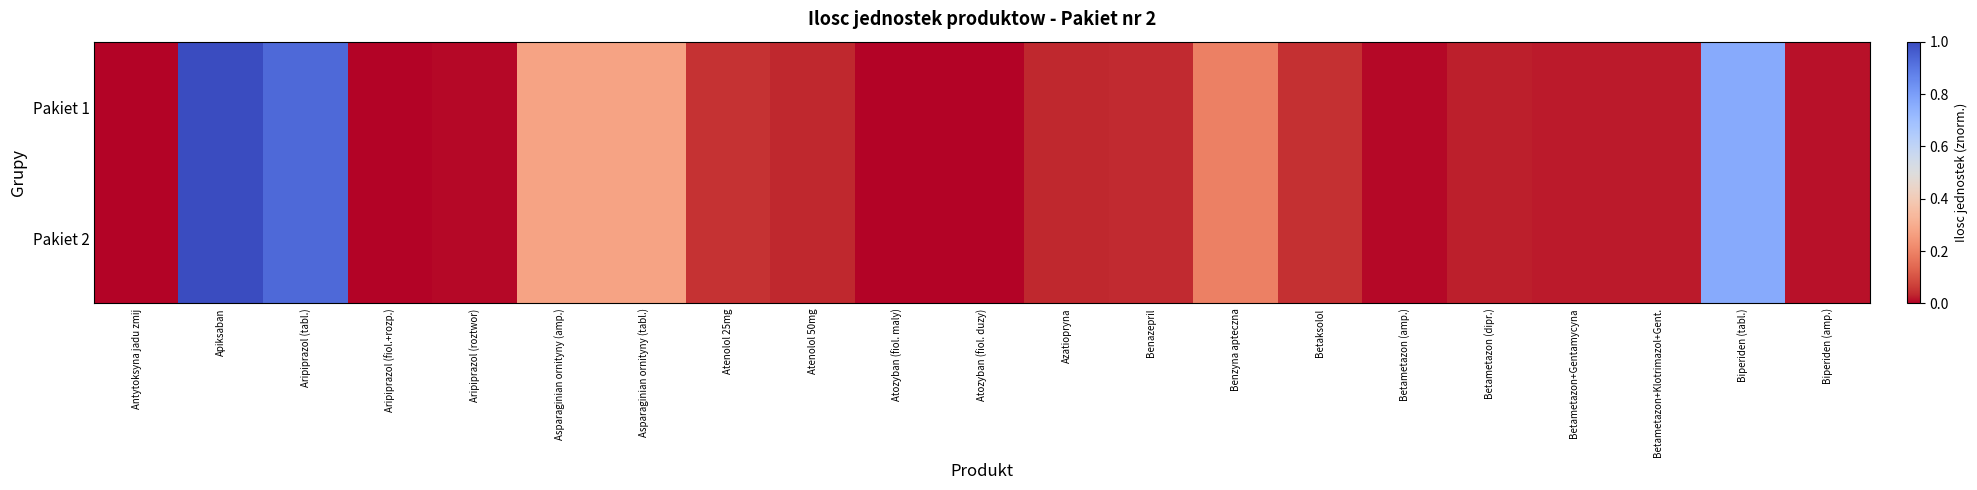

At which category does the chart reach its minimum across all series?

Antytoksyna jadu zmij